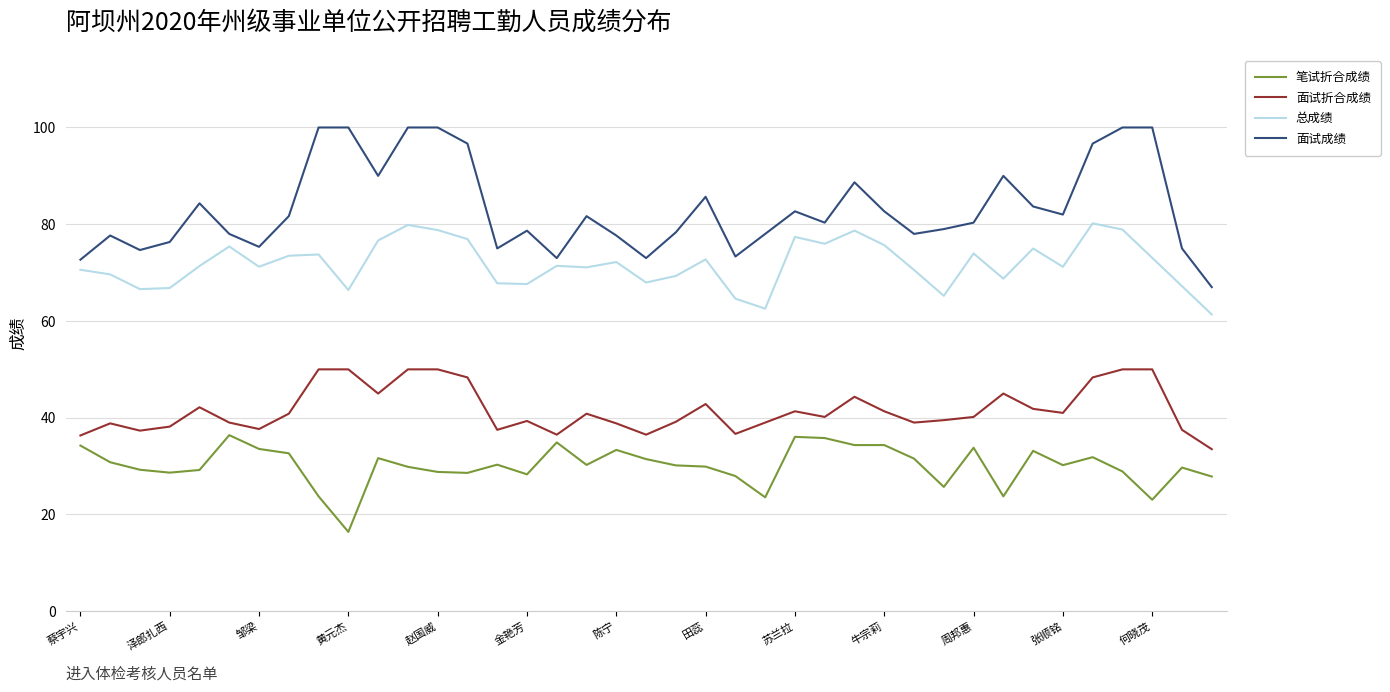

Which series has the largest total across all categories?

面试成绩